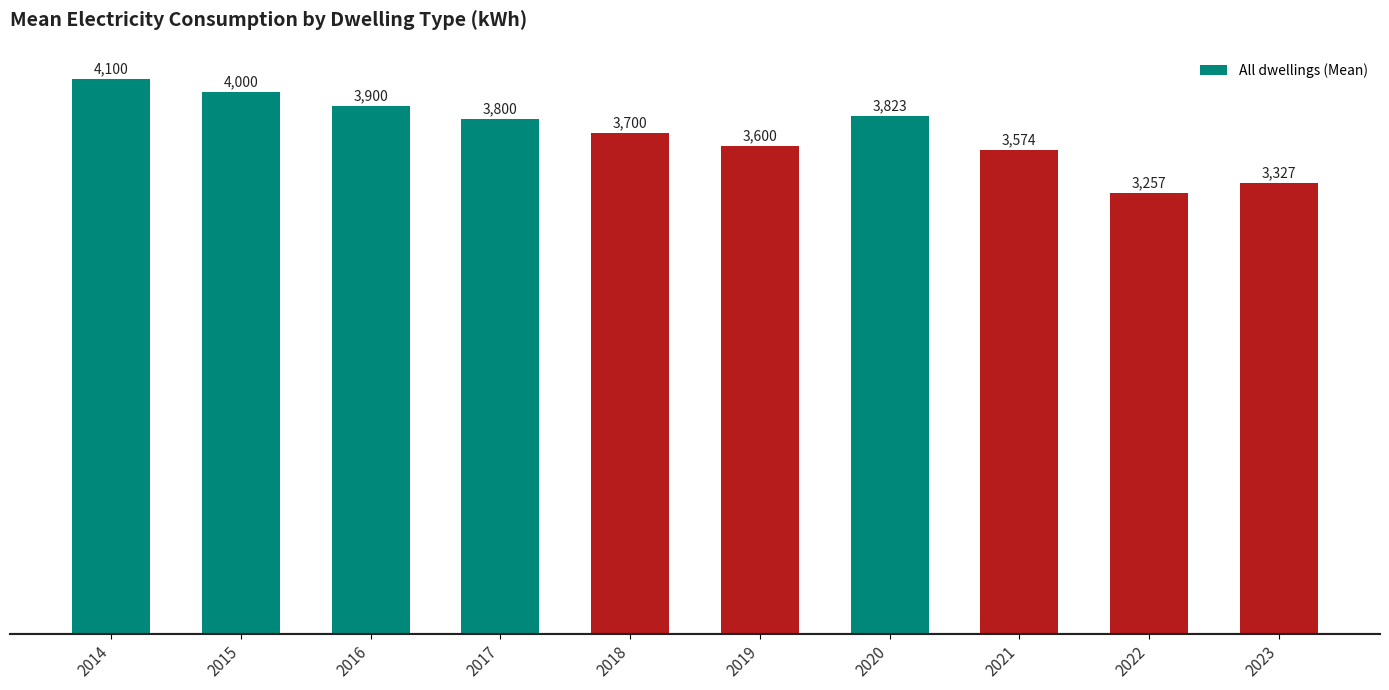

Reading left to right, transcribe all the data shown in this chart.

2014=4100	2015=4000	2016=3900	2017=3800	2018=3700	2019=3600	2020=3823	2021=3574	2022=3257	2023=3327